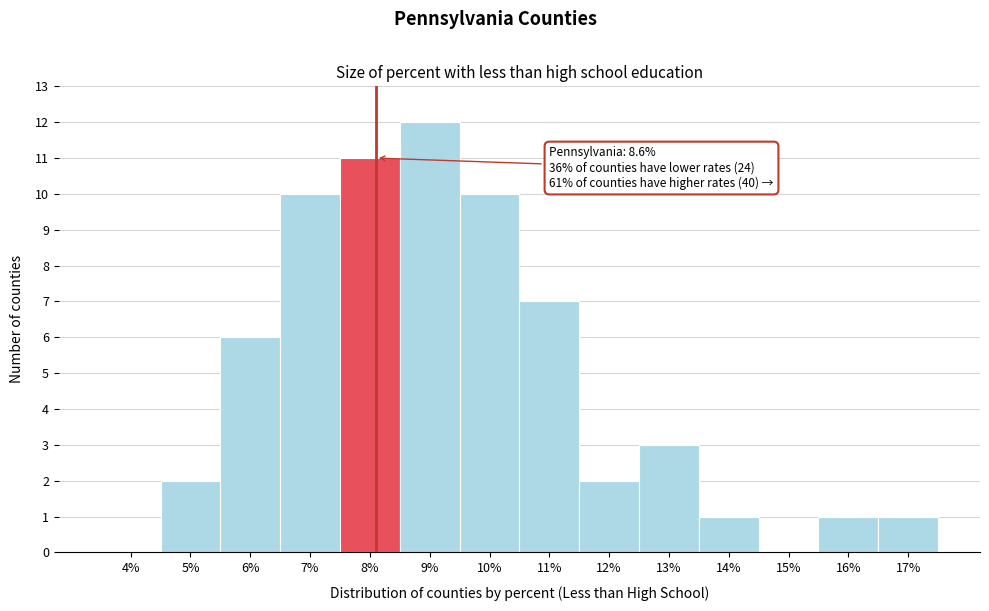

Reading left to right, list all the values displayed in this chart.

4%=0	5%=2	6%=6	7%=10	8%=11	9%=12	10%=10	11%=7	12%=2	13%=3	14%=1	15%=0	16%=1	17%=1